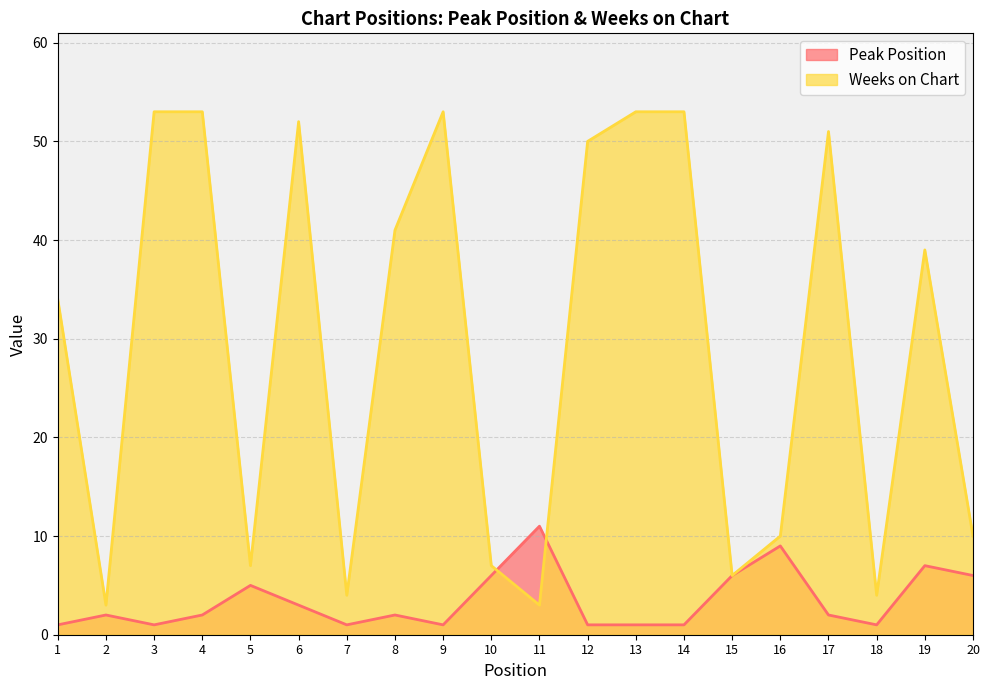

Reading left to right, list all the values displayed in this chart.

Peak Position: 1	2	1	2	5	3	1	2	1	6	11	1	1	1	6	9	2	1	7	6
Weeks on Chart: 34	3	53	53	7	52	4	41	53	7	3	50	53	53	6	10	51	4	39	10